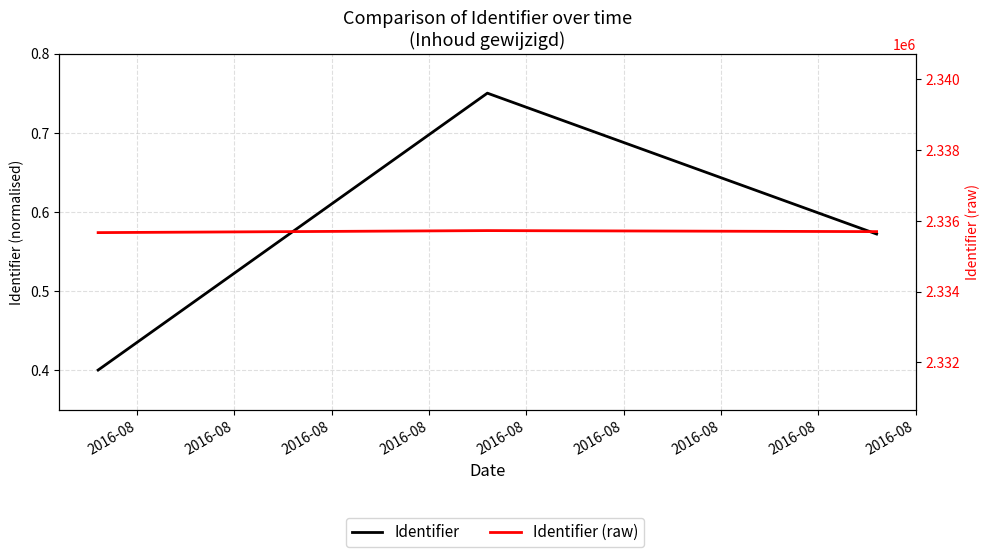

Reading left to right, extract all data points from this chart.

Identifier: 0.4	0.8	0.6
Identifier (raw): 2335664.0	2335721.0	2335692.0